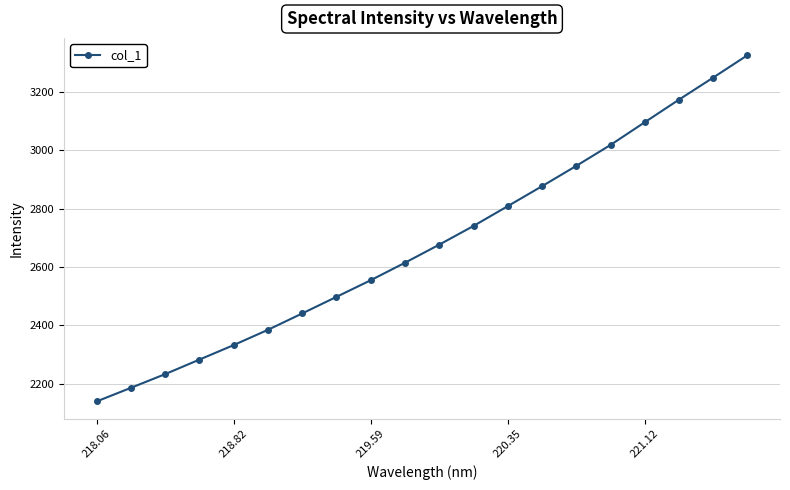

What is the difference between the maximum and minimum values?

1186.7